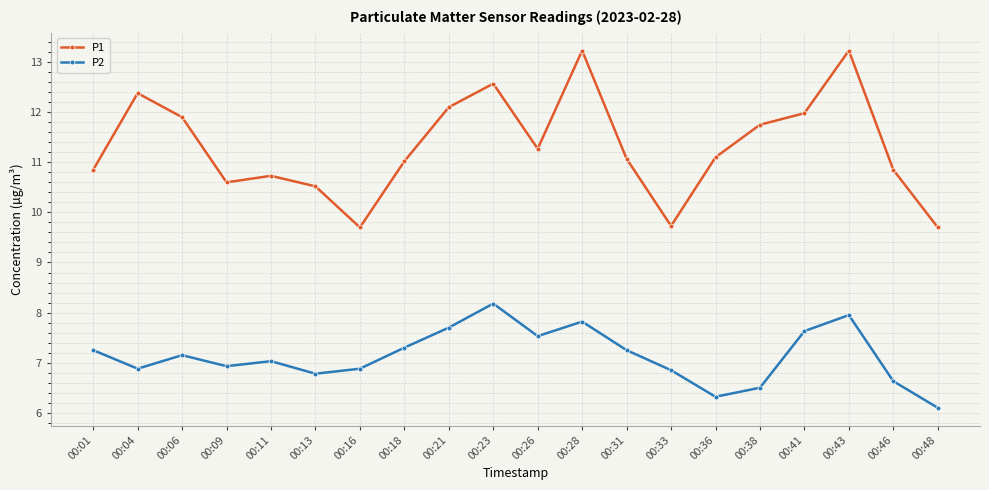

True or false: P2 has a value of 6.8 at 00:33.

True